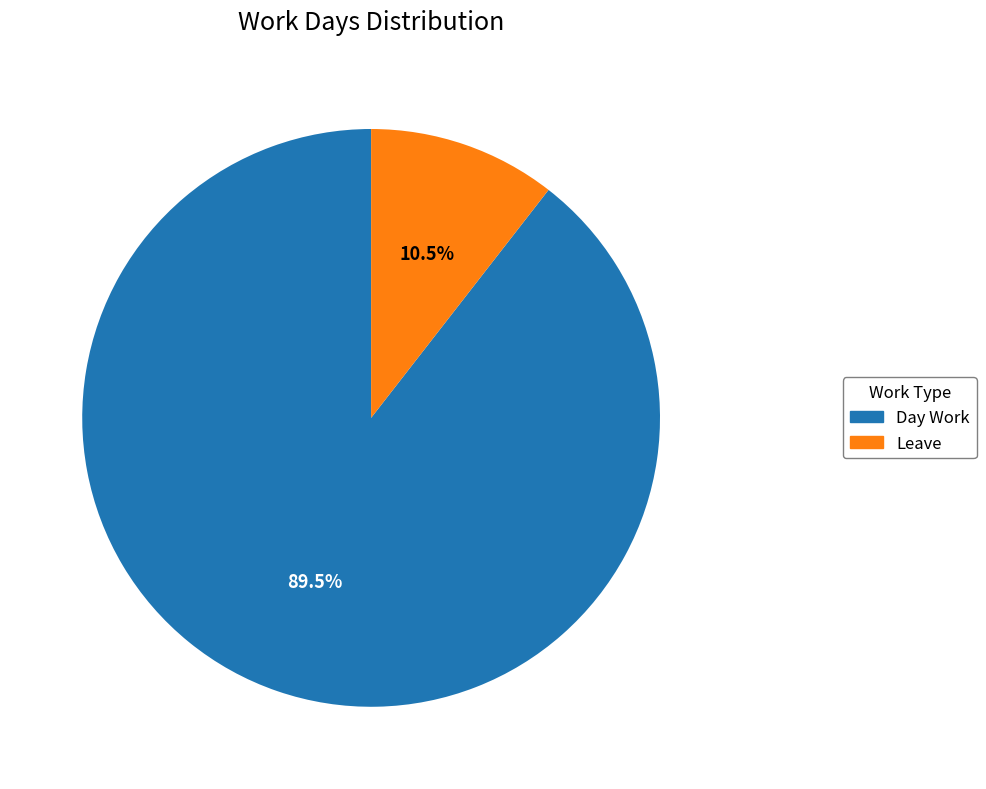

Which slice represents more than half of the pie?

Day Work